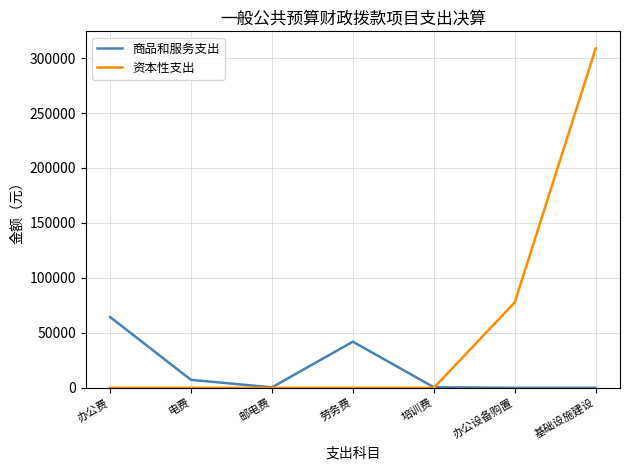

True or false: 商品和服务支出 has a value of 56937.2 at 劳务费.

False